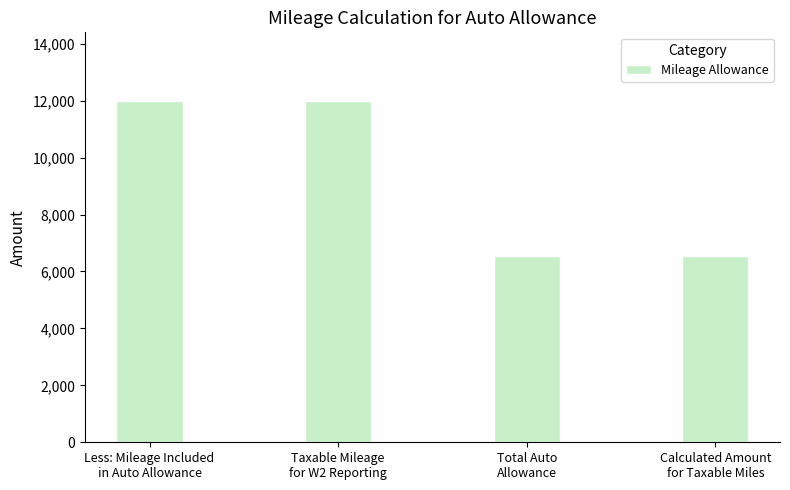

Reading right to left, extract all data points from this chart.

Calculated Amount
for Taxable Miles=6540	Total Auto
Allowance=6540	Taxable Mileage
for W2 Reporting=12000	Less: Mileage Included
in Auto Allowance=12000